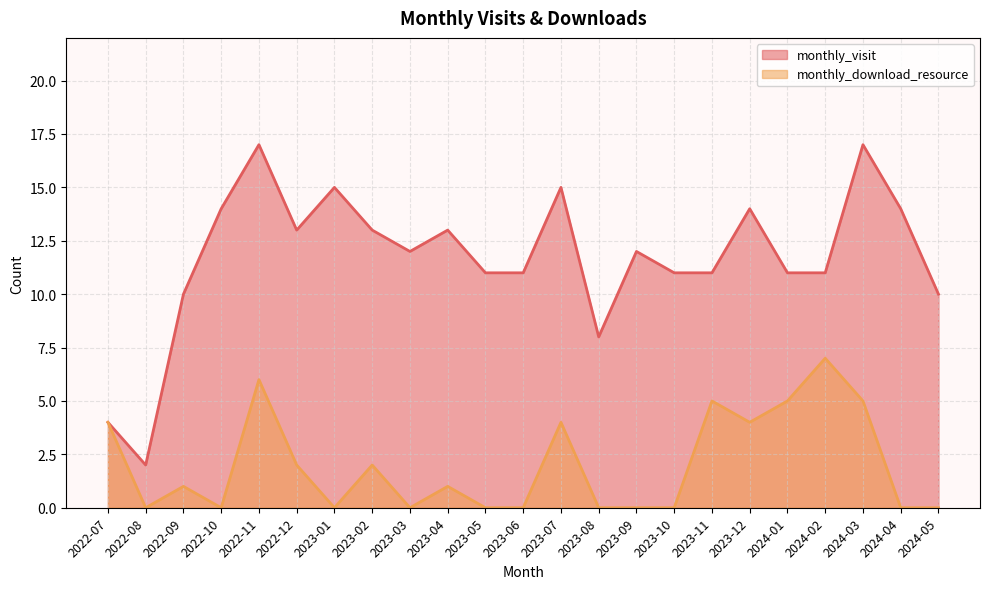

At which category is the sum across all series the highest?

2022-11